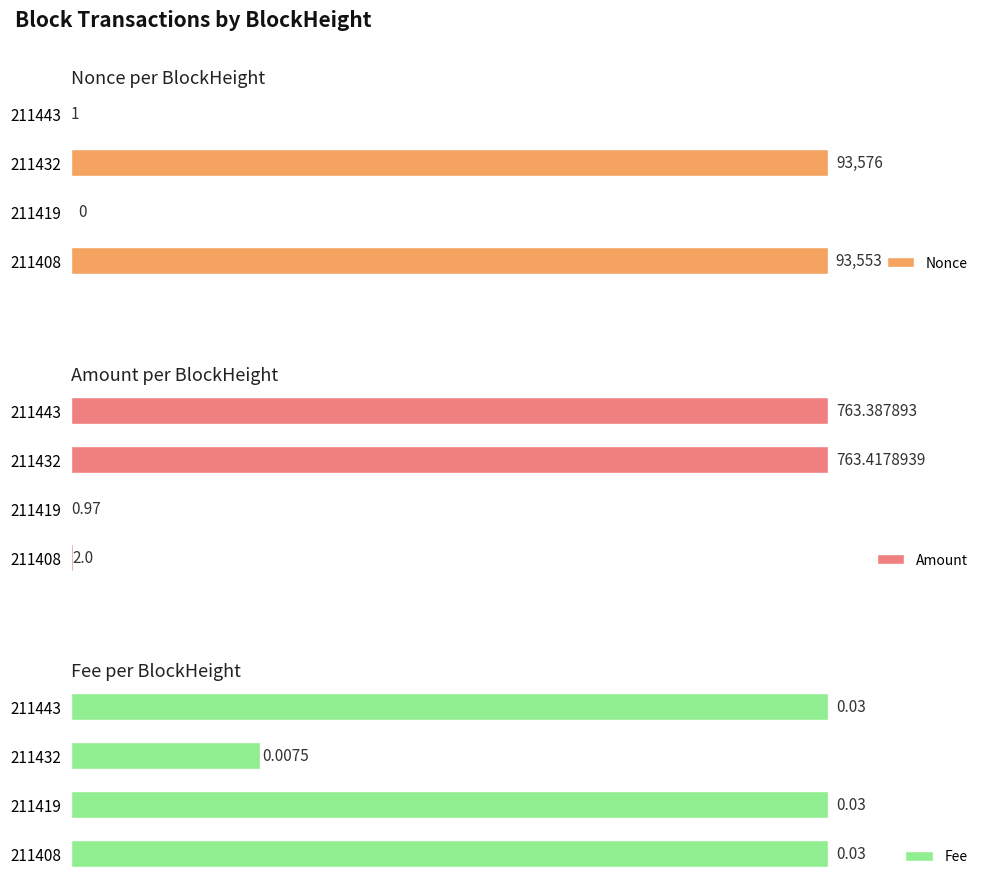

What is the maximum value for Amount?

763.4